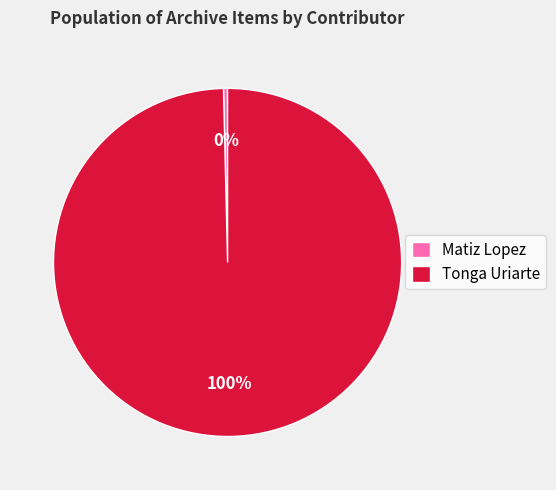

Approximately how many times larger is the value at Tonga Uriarte compared to Matiz Lopez?

266.0